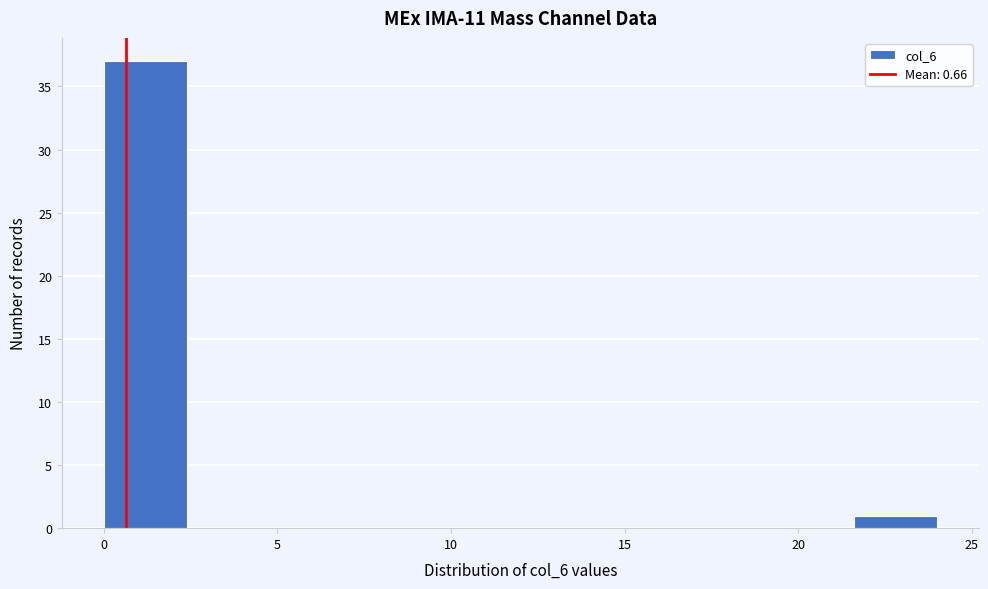

How tall is the bar that spans 21.6 to 24.0 on the x-axis? Neither the bar edges nor the heights are printed on the chart, so give them approximately, as read against the axes.

1